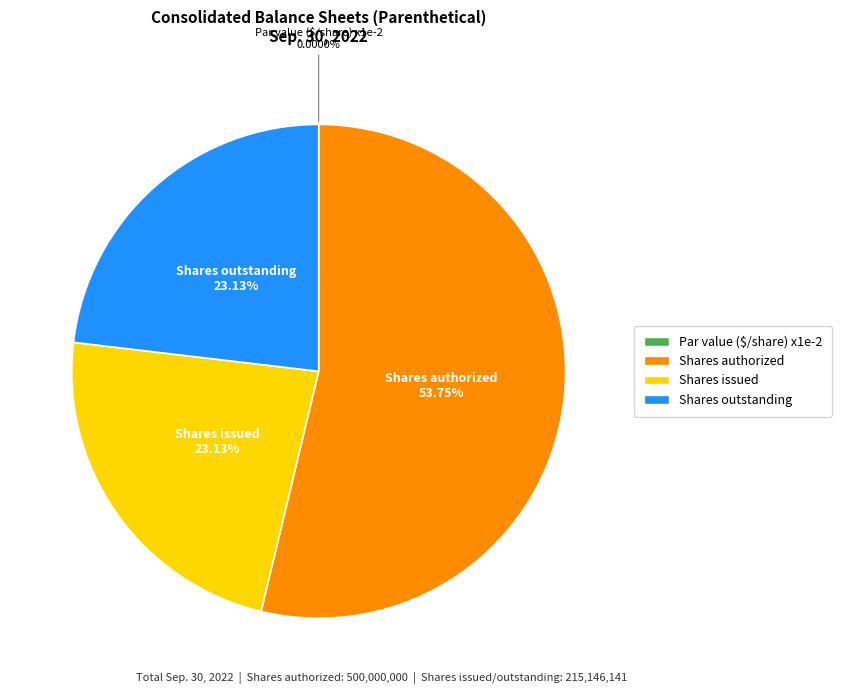

Is there a majority slice in this chart?

Yes